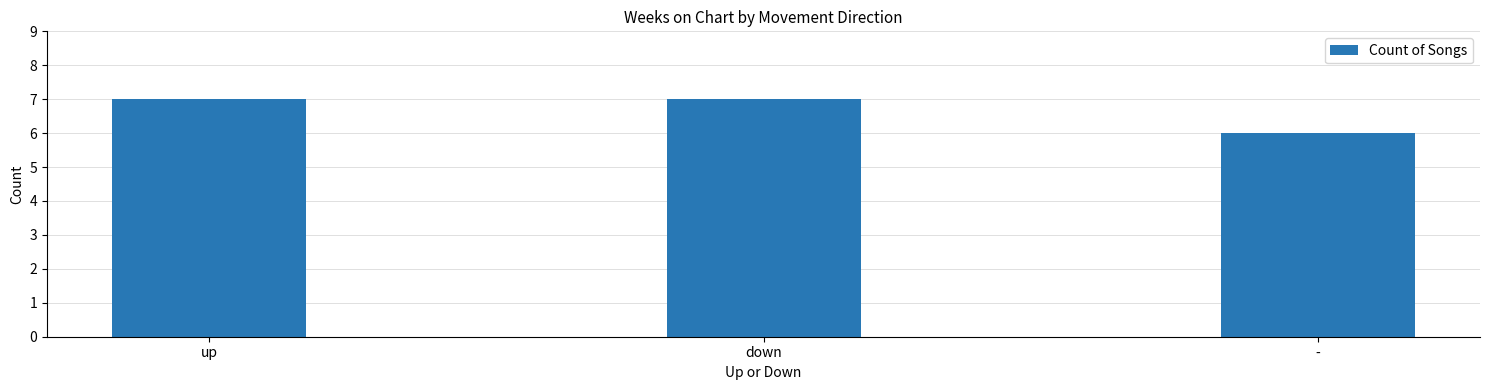

The chart shows a value of 6 at -. True or false?

True